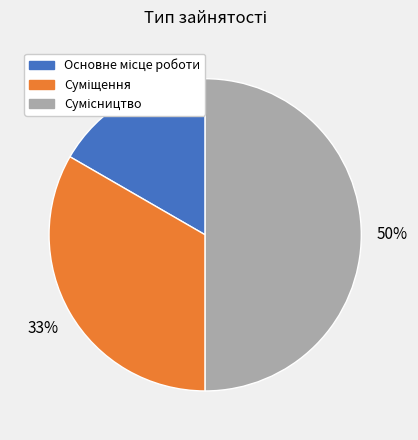

To the nearest percent, what is the average slice percentage?

33%